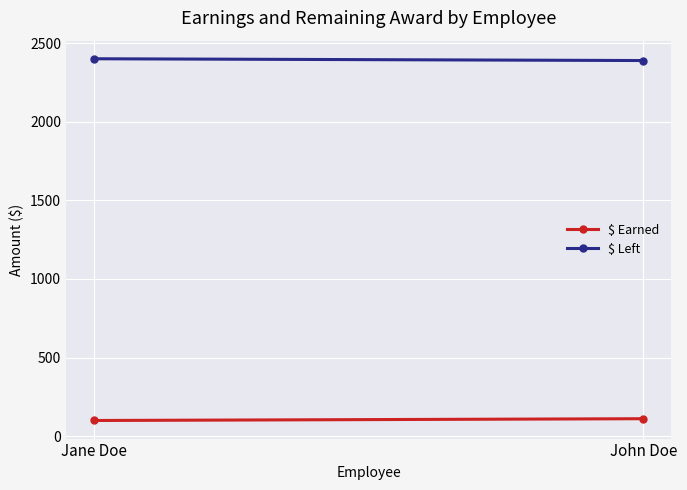

Reading right to left, what are all the values shown in this chart?

$ Earned: John Doe=110.9	Jane Doe=99.5
$ Left: John Doe=2389.1	Jane Doe=2400.5